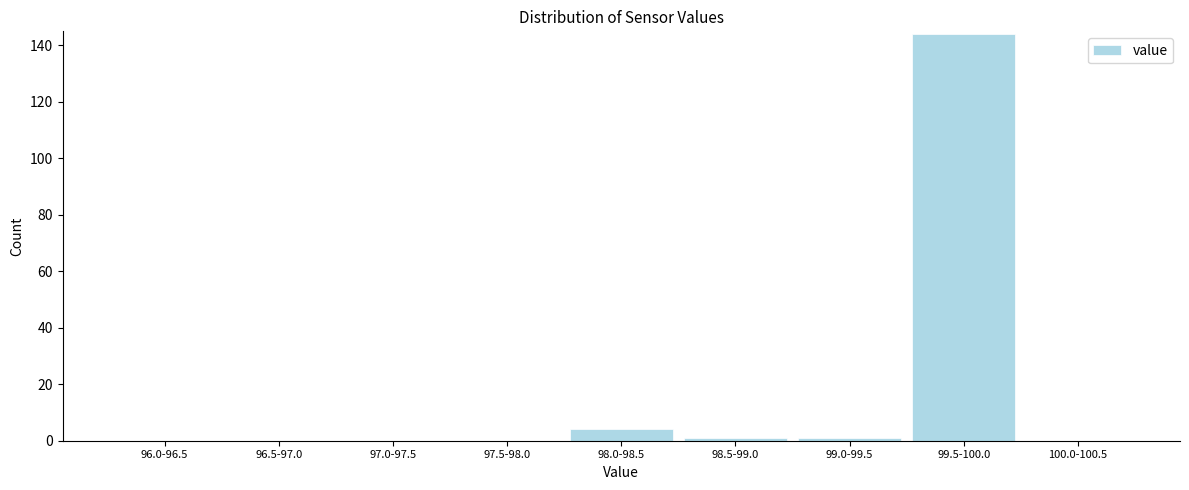

Reading left to right, transcribe all the data shown in this chart.

96.0-96.5=0	96.5-97.0=0	97.0-97.5=0	97.5-98.0=0	98.0-98.5=4	98.5-99.0=1	99.0-99.5=1	99.5-100.0=144	100.0-100.5=0